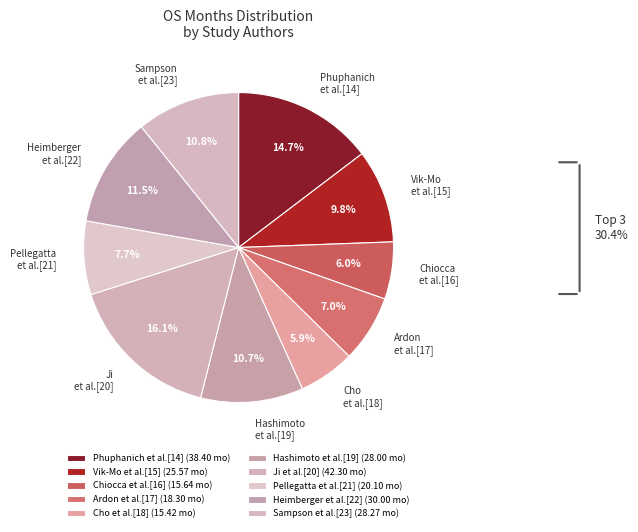

To the nearest percent, what is the combined percentage of Ardon et al.[17] and Hashimoto et al.[19]?

18%